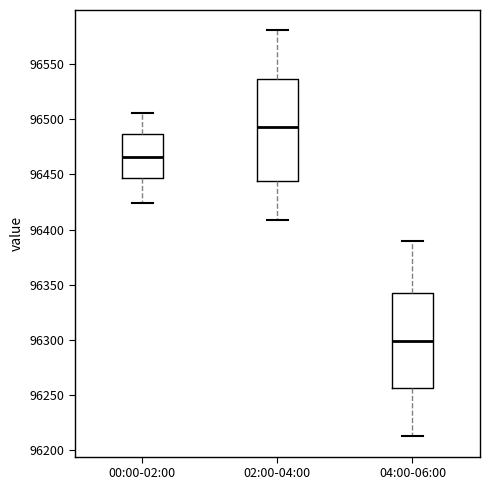

Reading left to right, read every box against the y-axis: the position of its median line, the range the box covers, and the ends of its whiskers. The values are not printed on the chart, so give them approximately, as read against the axis.

00:00-02:00: median 96465, box 96445 to 96485, whiskers 96425 to 96505
02:00-04:00: median 96495, box 96445 to 96535, whiskers 96410 to 96580
04:00-06:00: median 96300, box 96255 to 96345, whiskers 96215 to 96390